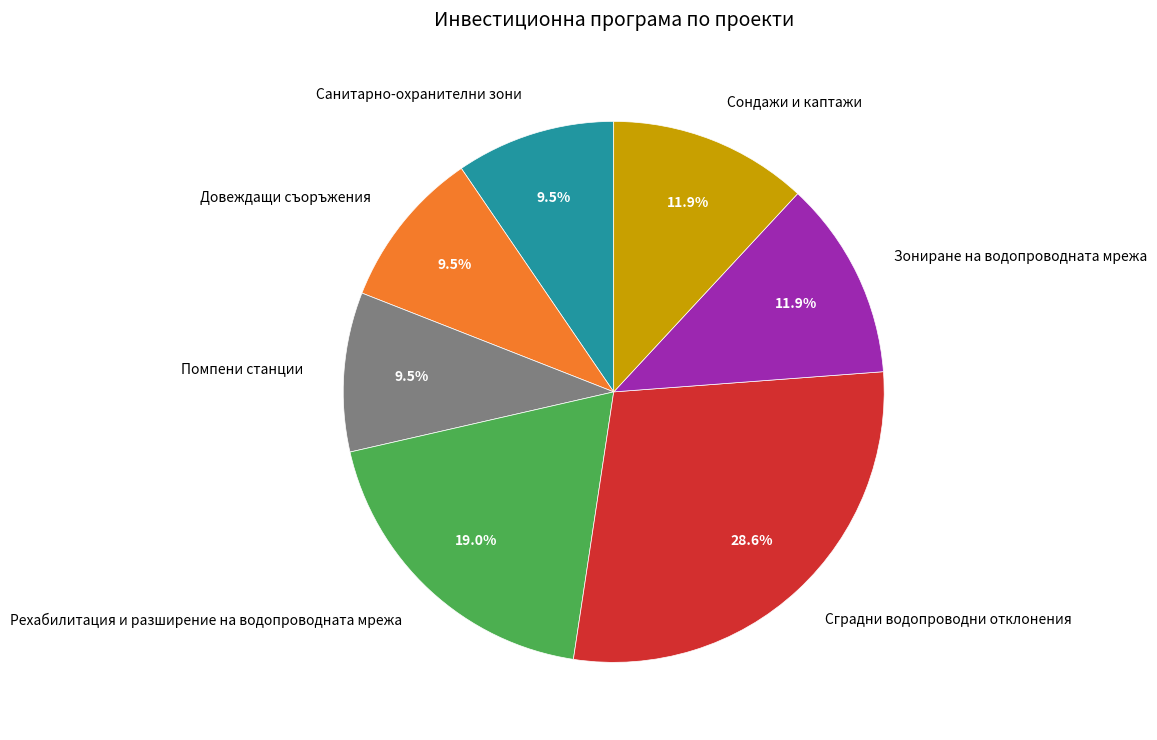

Which category has the biggest portion of the pie?

Сградни водопроводни отклонения